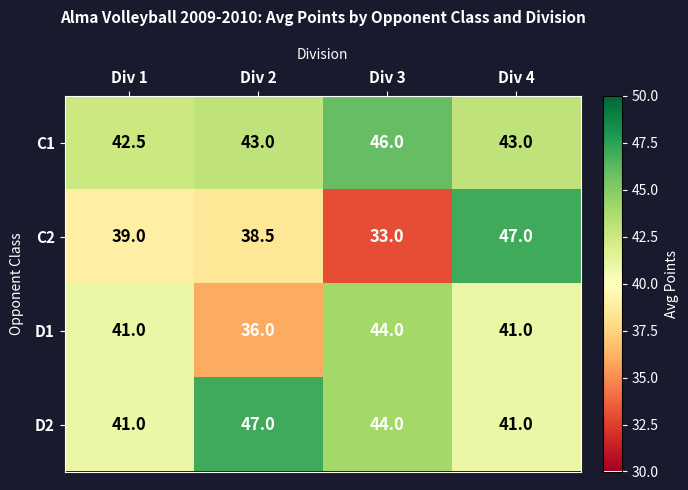

Which series has the largest total across all categories?

C1